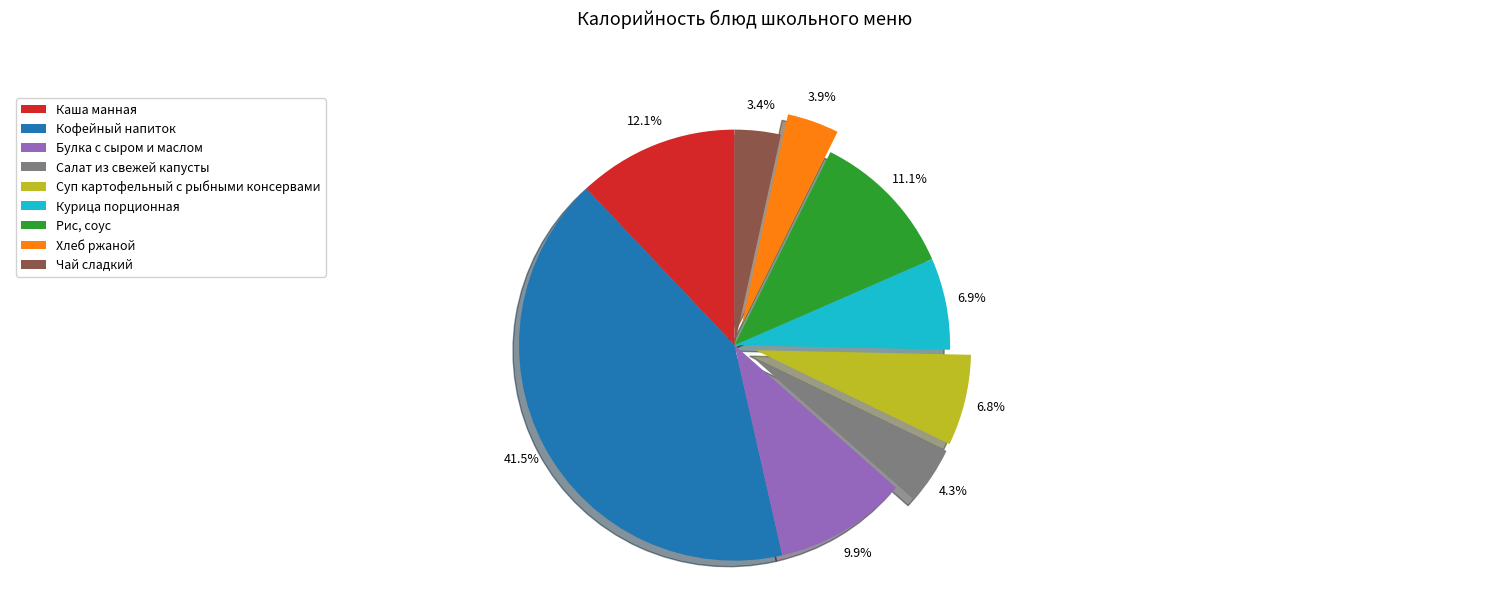

To the nearest percent, what is the difference between the Салат из свежей капусты and Каша манная slice percentages?

8%